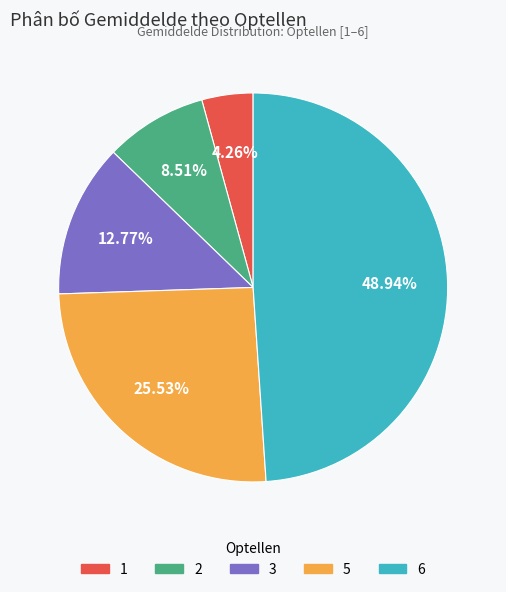

Does any single category account for the majority?

No